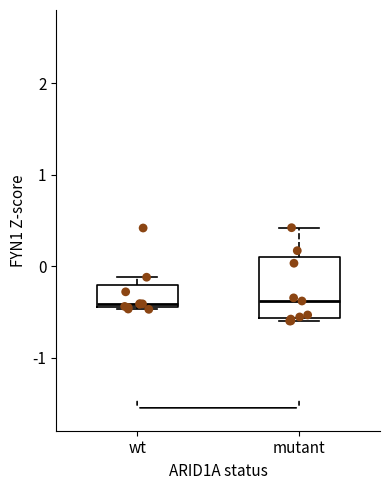

Reading left to right, read every box against the y-axis: the position of its median line, the range the box covers, and the ends of its whiskers. The values are not printed on the chart, so give them approximately, as read against the axis.

wt: median -0.4 (just above the box's lower edge), box -0.4 to -0.2, whiskers -0.5 to -0.1
mutant: median -0.4, box -0.6 to 0.1, whiskers -0.6 (just below the box's lower edge) to 0.4